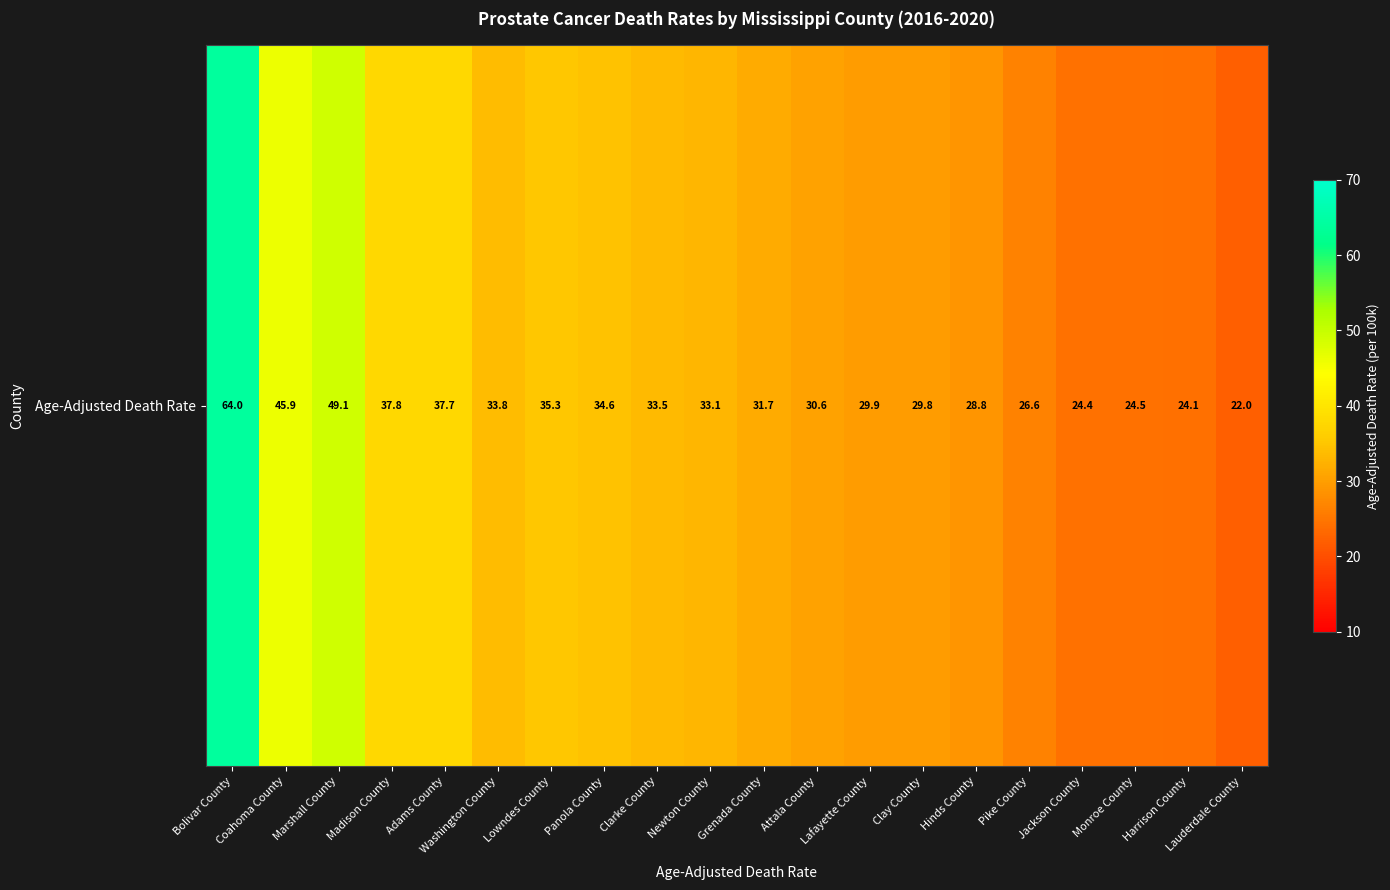

List the labels in order of value, smallest first.

Lauderdale County, Harrison County, Jackson County, Monroe County, Pike County, Hinds County, Clay County, Lafayette County, Attala County, Grenada County, Newton County, Clarke County, Washington County, Panola County, Lowndes County, Adams County, Madison County, Coahoma County, Marshall County, Bolivar County